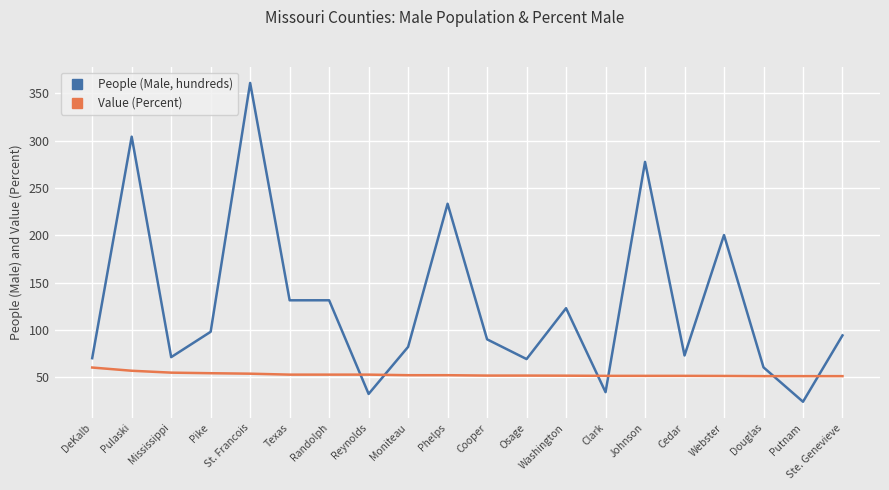

What are all the series names shown in the legend?

People (Male, hundreds), Value (Percent)